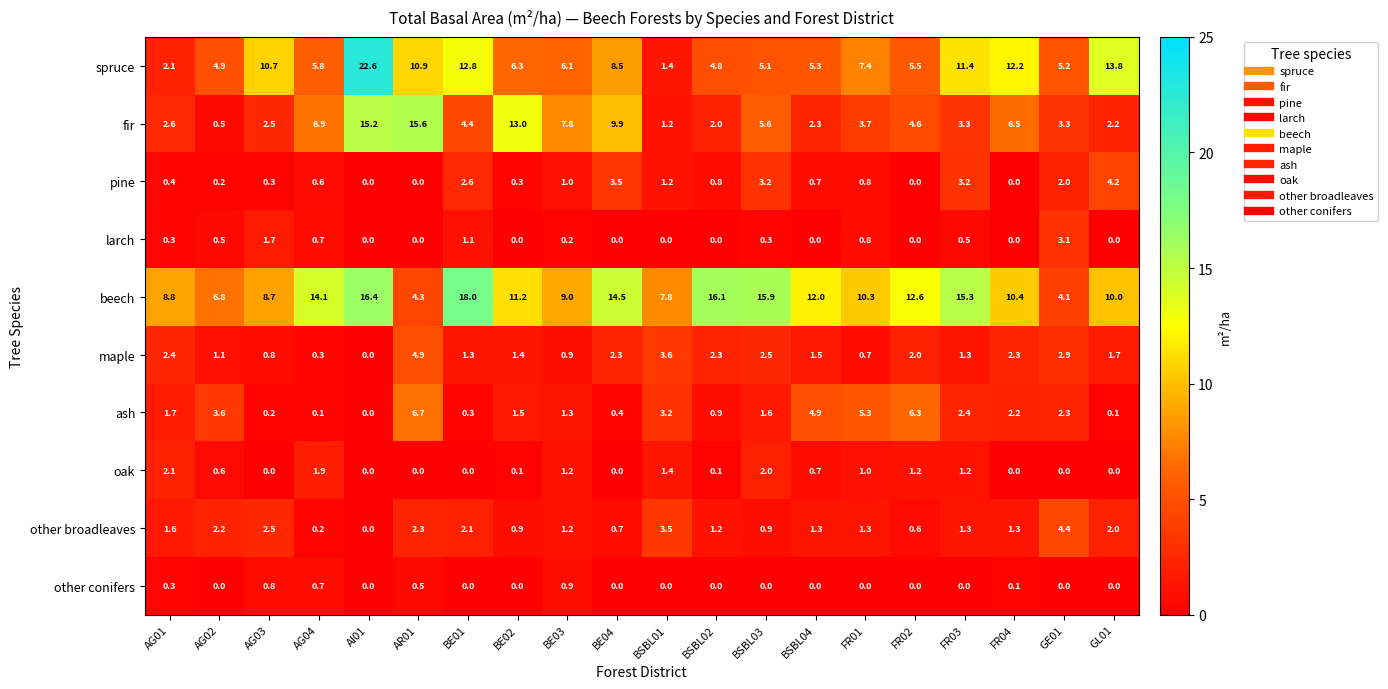

Which series has the largest range (max minus min)?

spruce